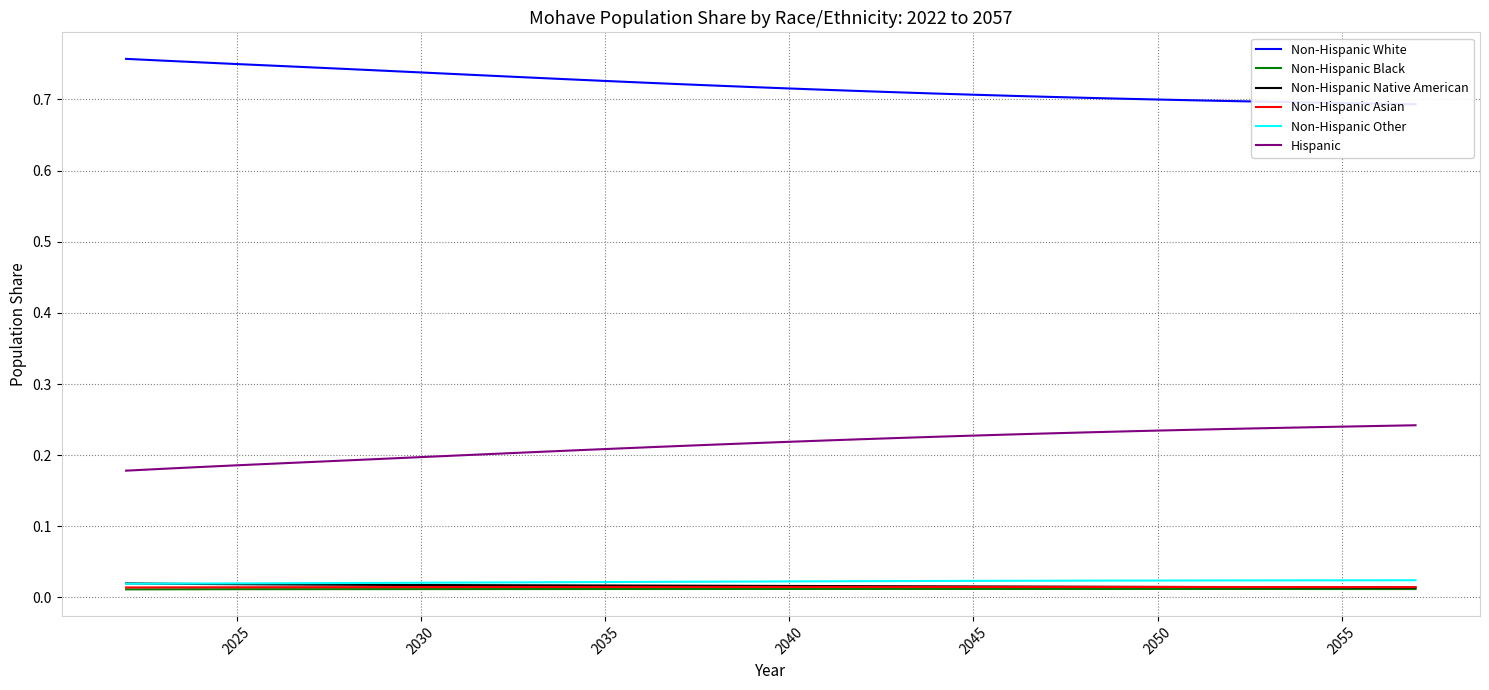

True or false: Hispanic and Non-Hispanic Native American cross at least once.

False